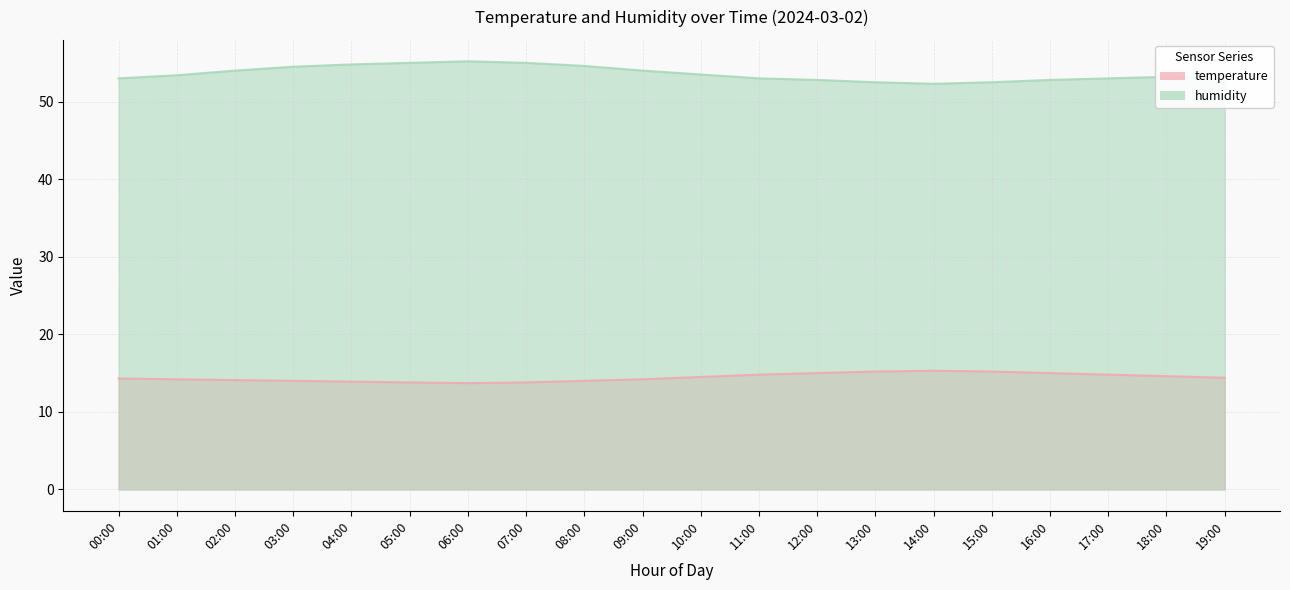

What is the value of the temperature point at the 5th from the left?

13.9